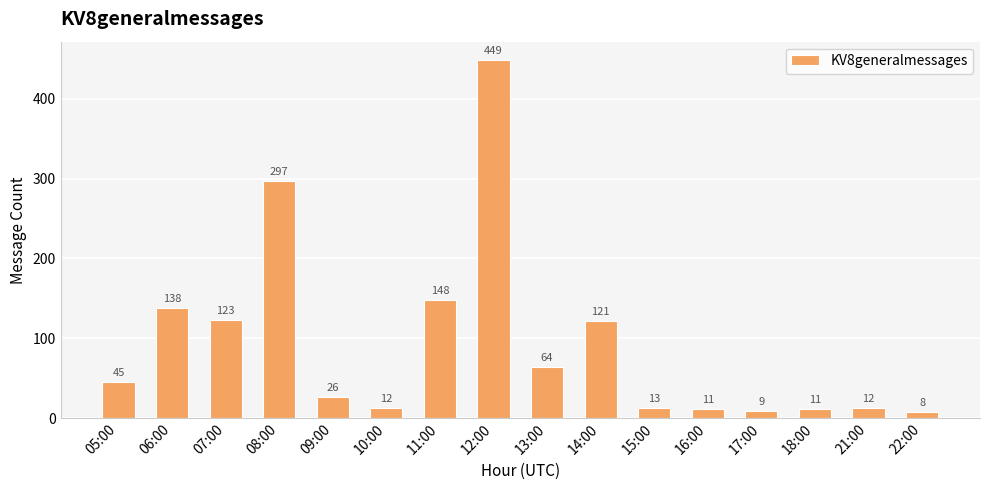

What is the approximate value at 08:00, to the nearest 10?

300